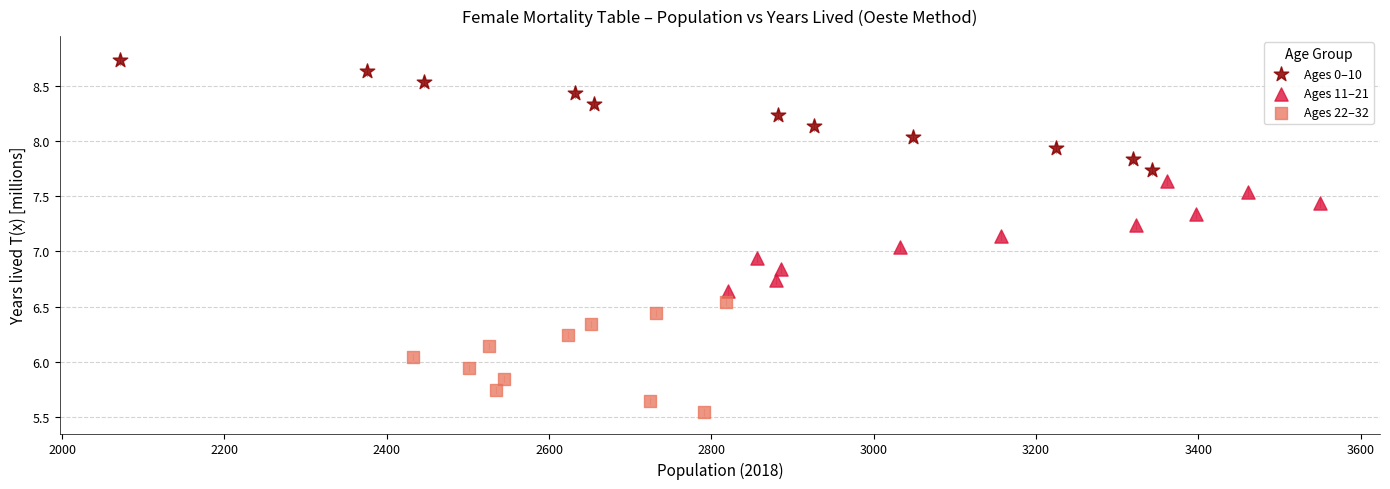

Which series has the largest Y range (max minus min)?

Ages 0–10